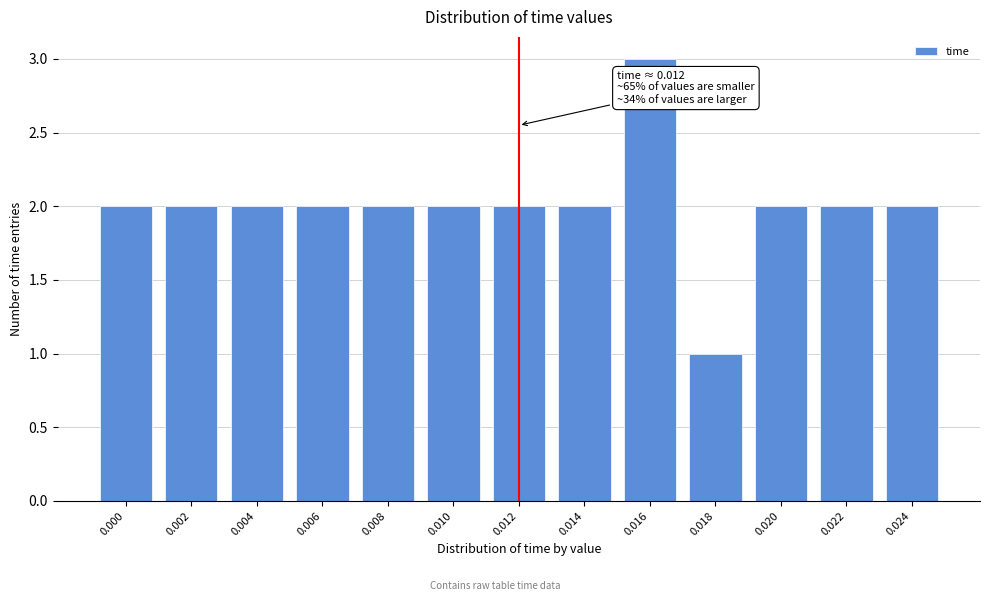

Reading right to left, transcribe all the data shown in this chart.

0.024=2	0.022=2	0.020=2	0.018=1	0.016=3	0.014=2	0.012=2	0.010=2	0.008=2	0.006=2	0.004=2	0.002=2	0.000=2